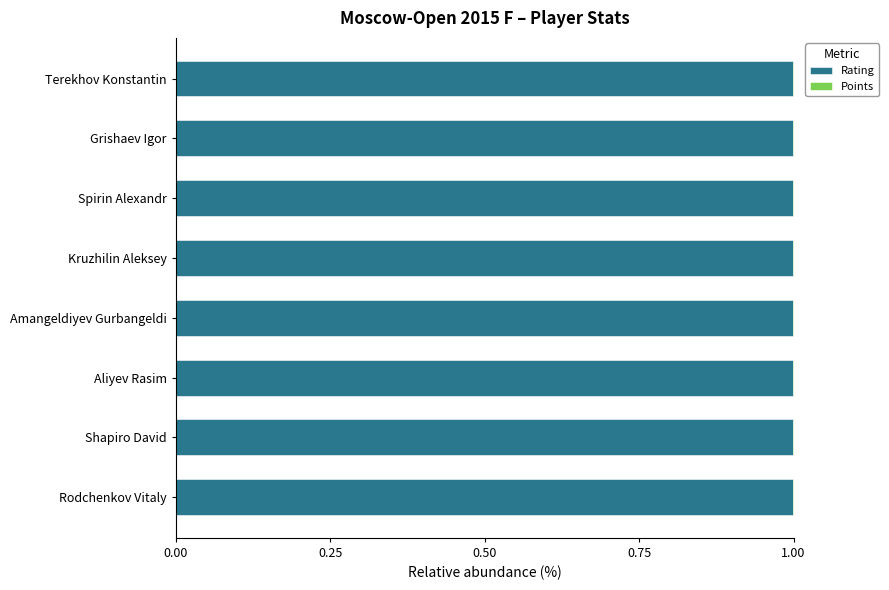

The value of Rating at Grishaev Igor is 1.0. True or false?

True